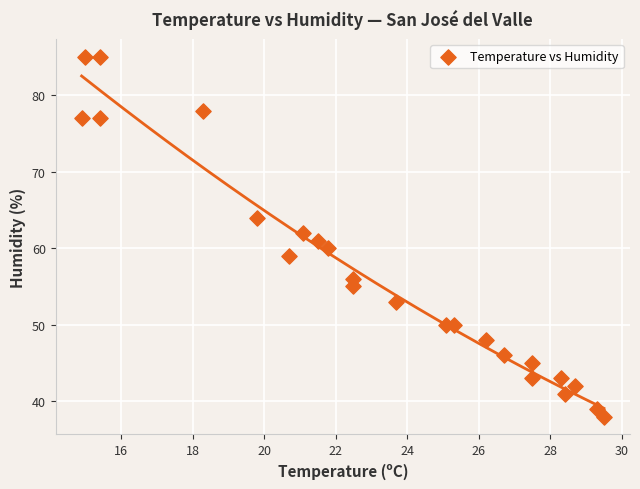

What is the range of Y values (max minus min)?

47